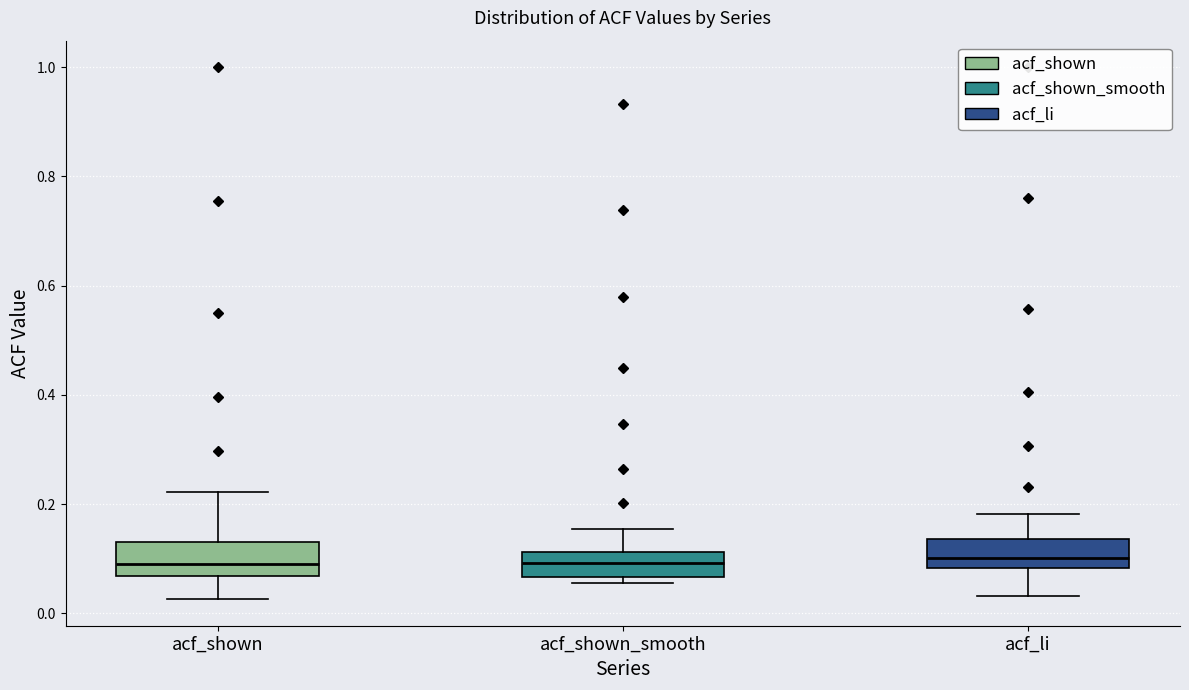

Where is the lower edge of the box for acf_shown on the y-axis? The values are not printed on the chart, so give them approximately, as read against the axis.

0.06